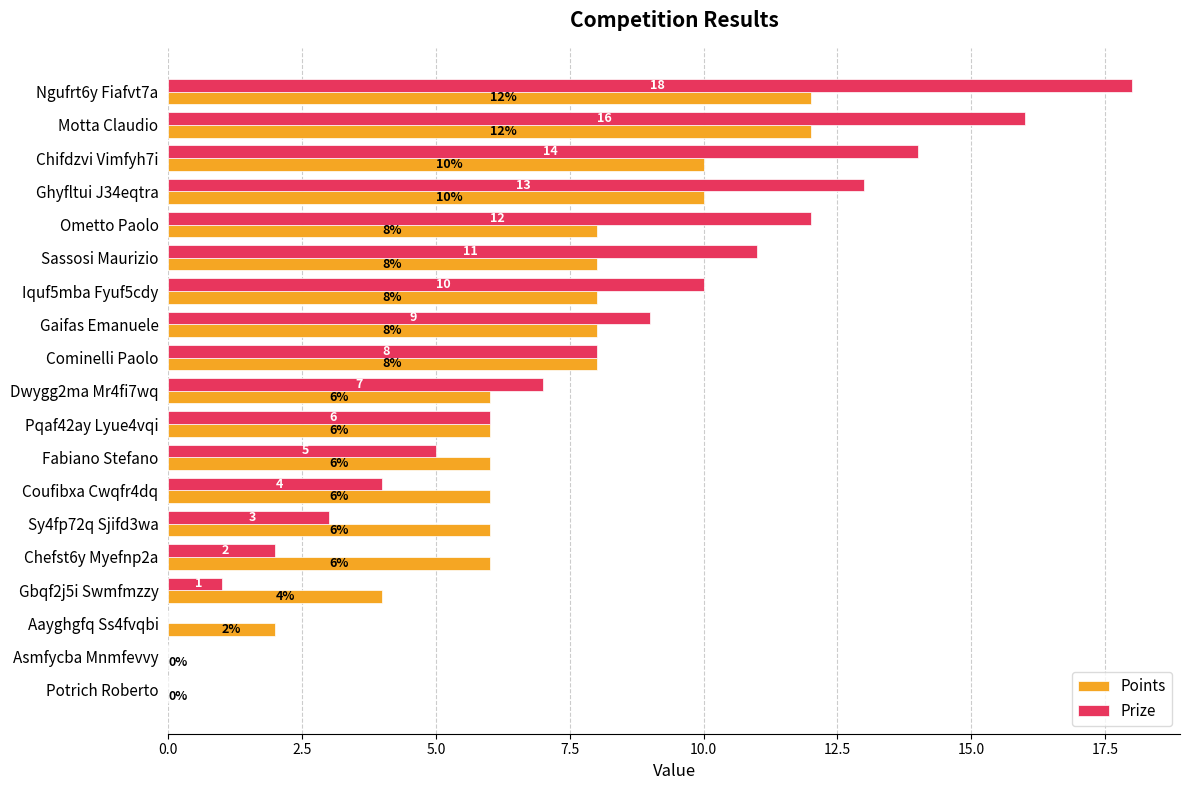

The Prize series shows 9 at Aayghgfq Ss4fvqbi. True or false?

False